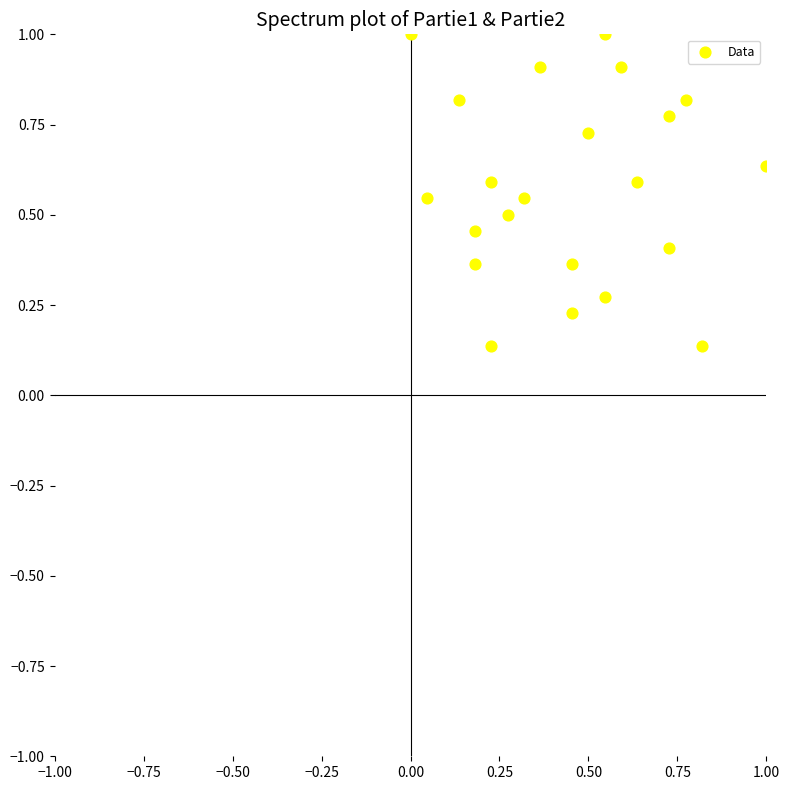

What is the range of X values (max minus min)?

1.0